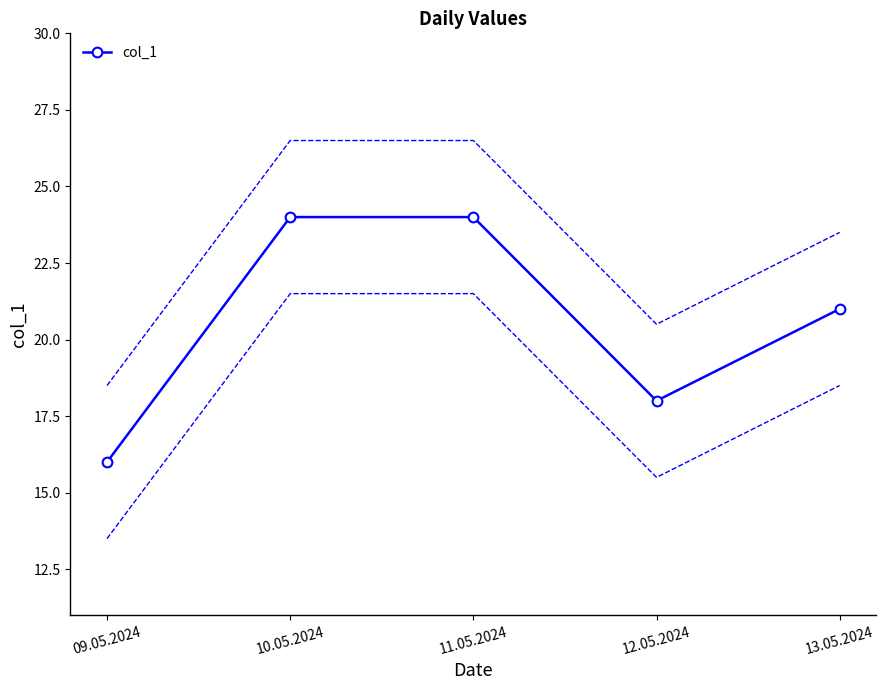

What is the value of the 1st point from the left?

16